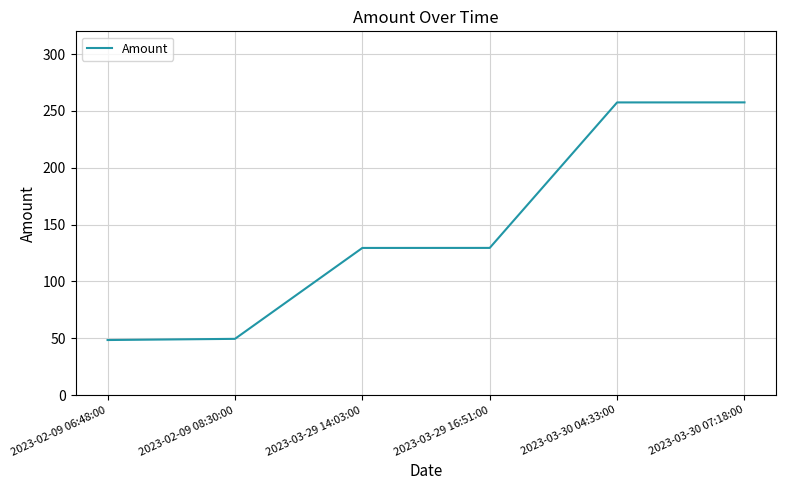

The value at 2023-02-09 06:48:00 is 78.6. True or false?

False